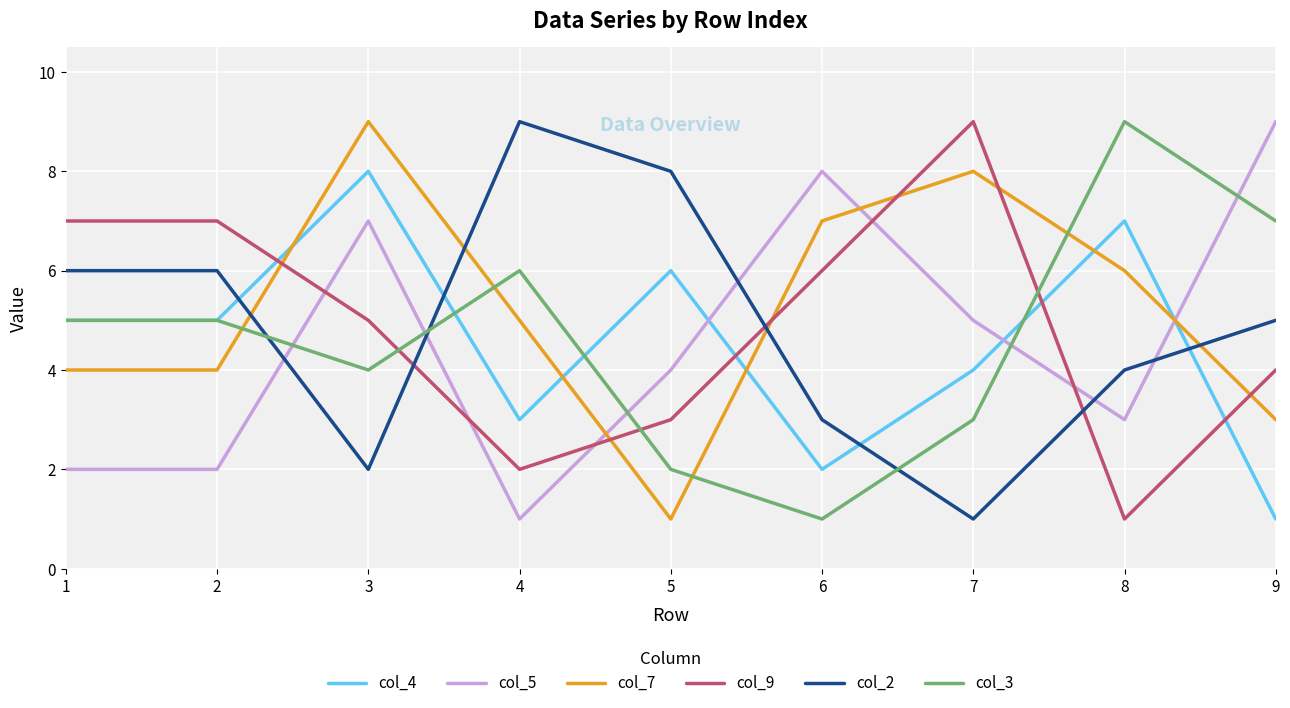

How many intersections are there between col_7 and col_2?

4